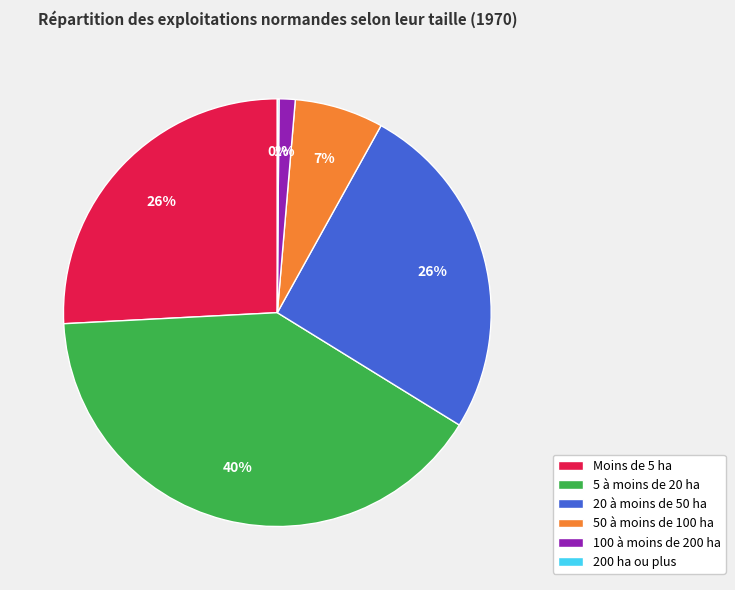

What percentage is the Moins de 5 ha slice, to the nearest percent?

26%